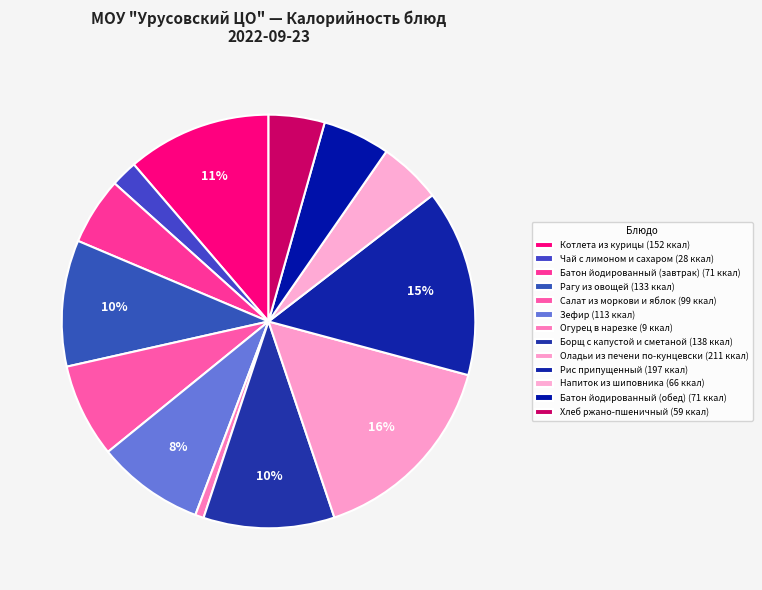

Which has a higher value, Чай с лимоном и сахаром or Котлета из курицы?

Котлета из курицы